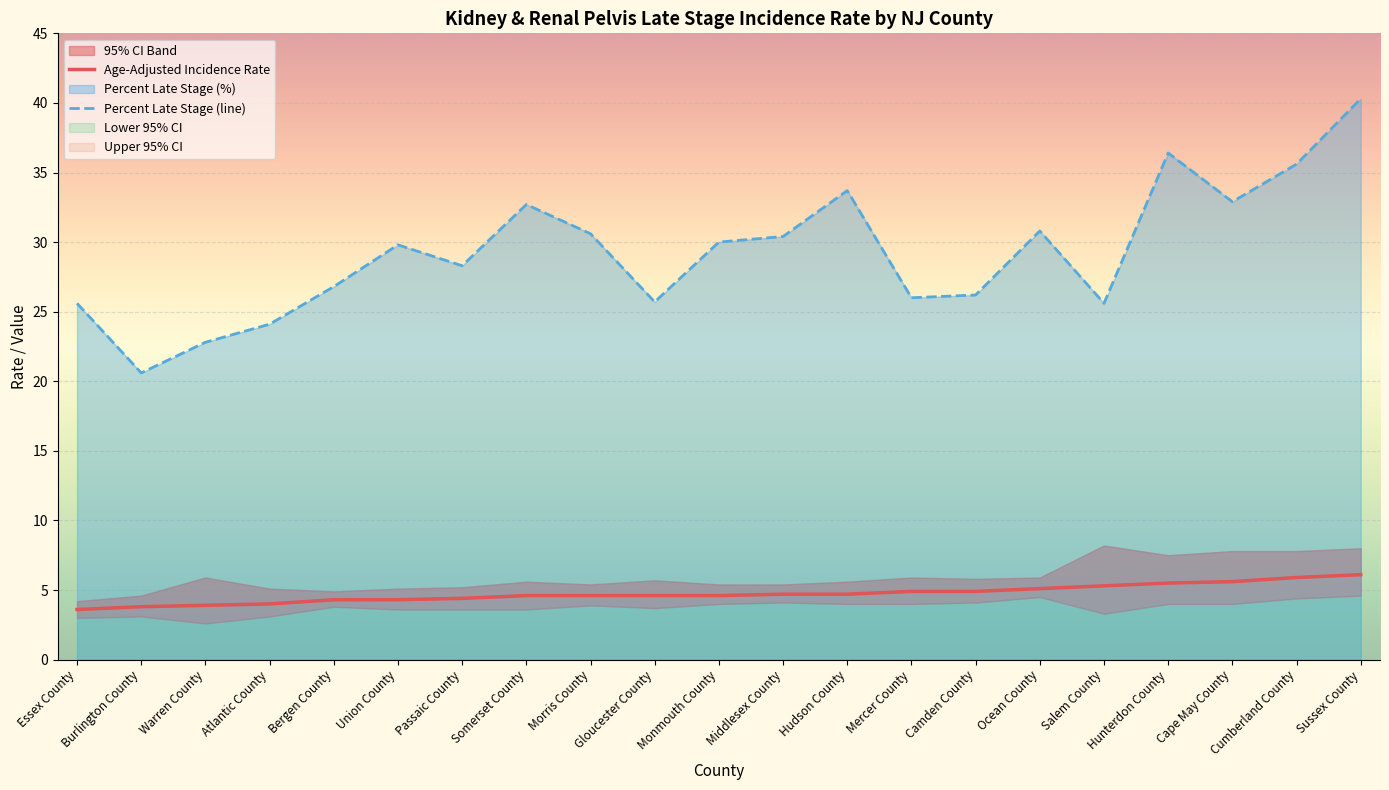

Rank the categories by Age-Adjusted Incidence Rate value from lowest to highest.

Essex County, Burlington County, Warren County, Atlantic County, Bergen County, Union County, Passaic County, Somerset County, Morris County, Gloucester County, Monmouth County, Middlesex County, Hudson County, Mercer County, Camden County, Ocean County, Salem County, Hunterdon County, Cape May County, Cumberland County, Sussex County